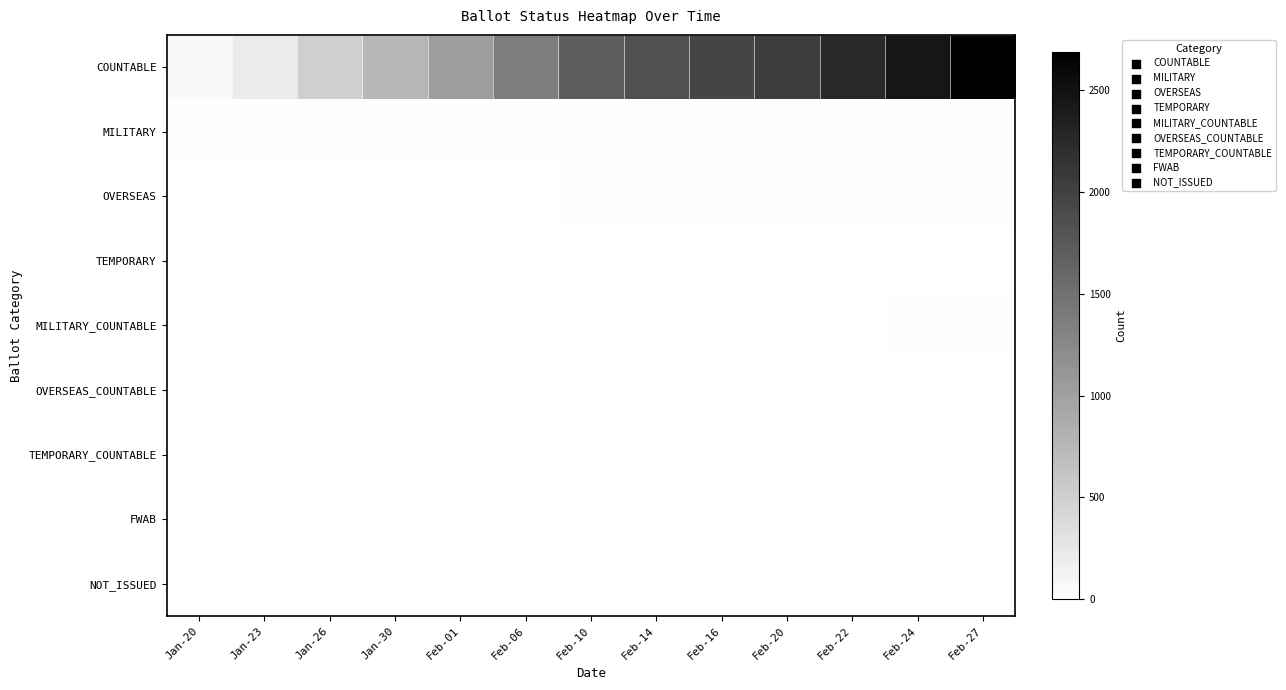

At which category is the sum across all series the highest?

Feb-27